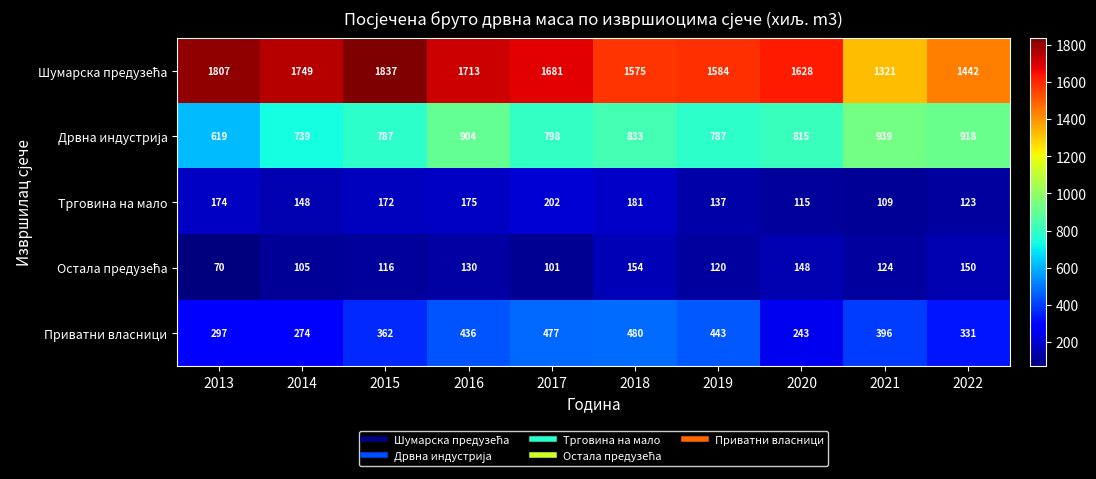

What is the approximate value of Приватни власници at 2019, to the nearest 10?

440